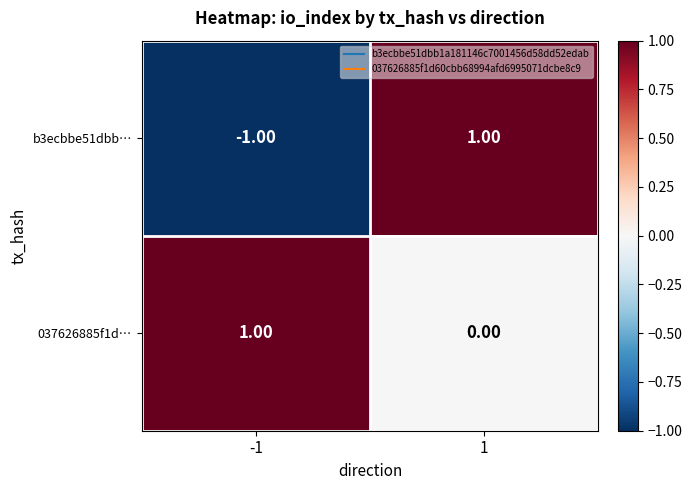

Rank the series by their average value, from highest to lowest.

037626885f1d…, b3ecbbe51dbb…